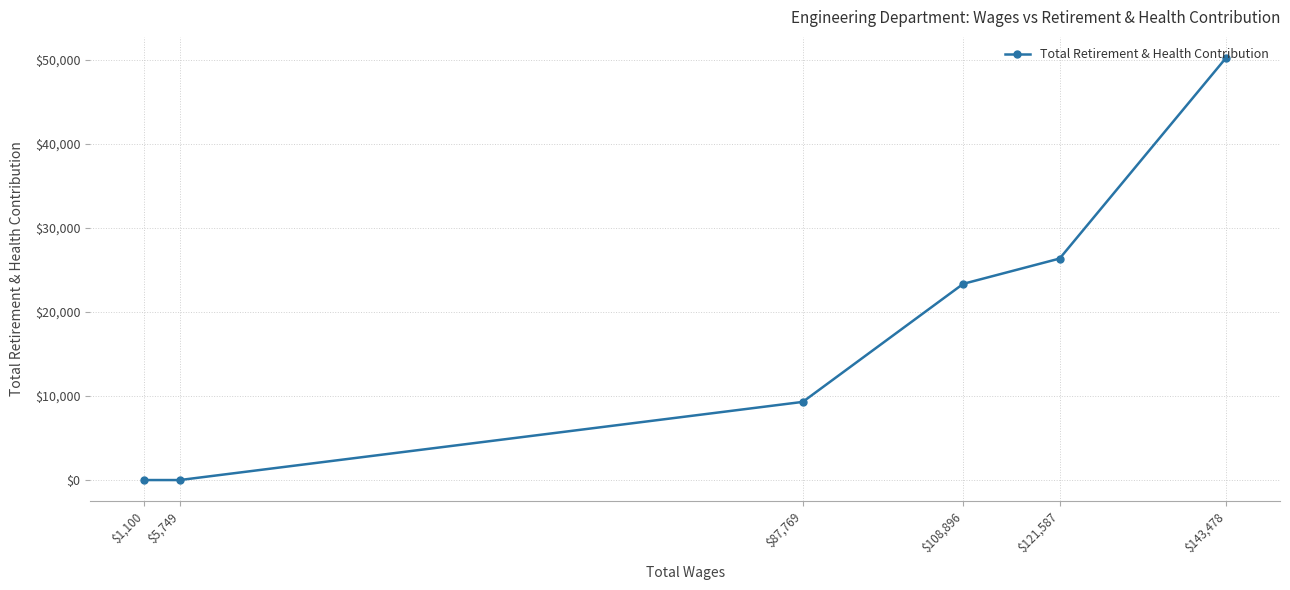

What is the label of the 4th point from the left?

$108,896